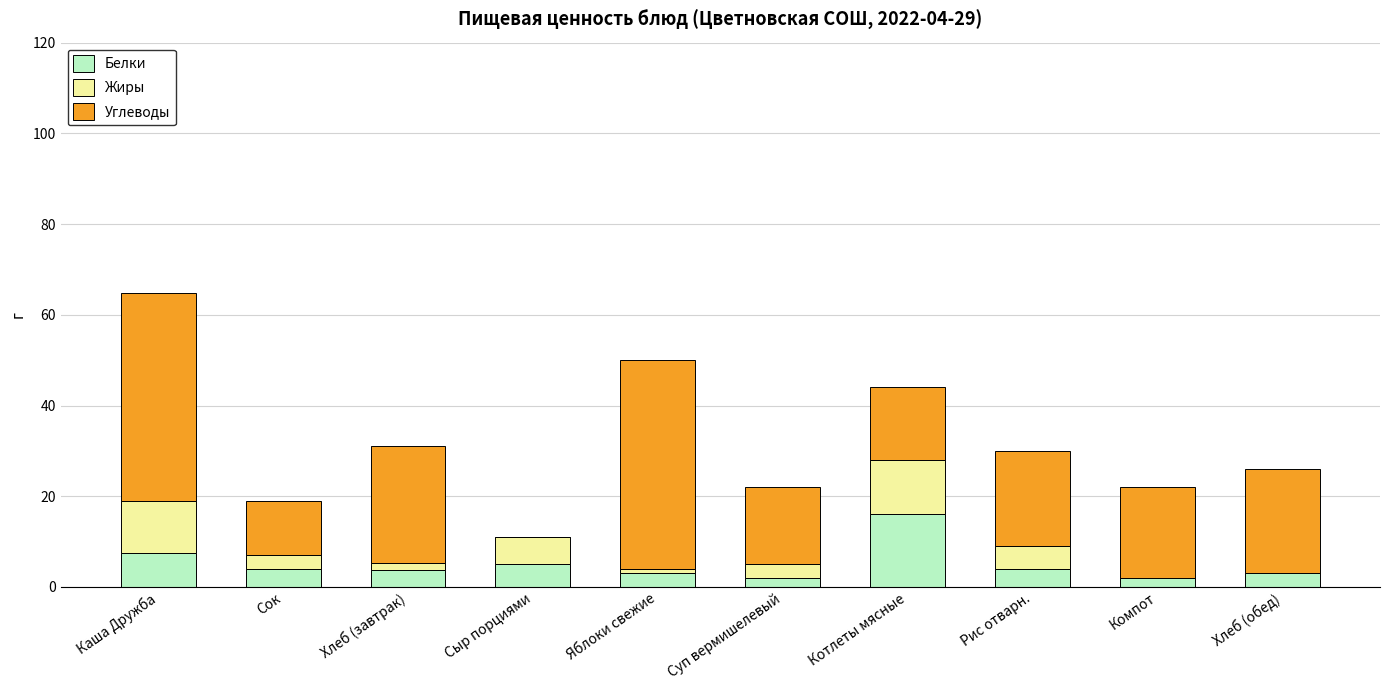

What is the total value across all series at Сыр порциями?

11.0